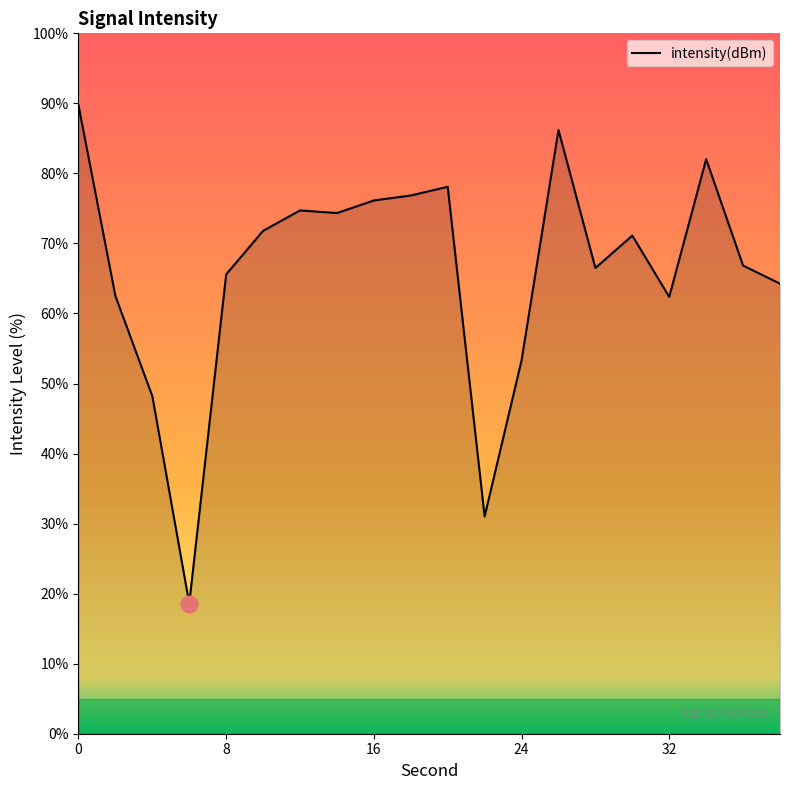

What is the greatest value displayed?

89.7